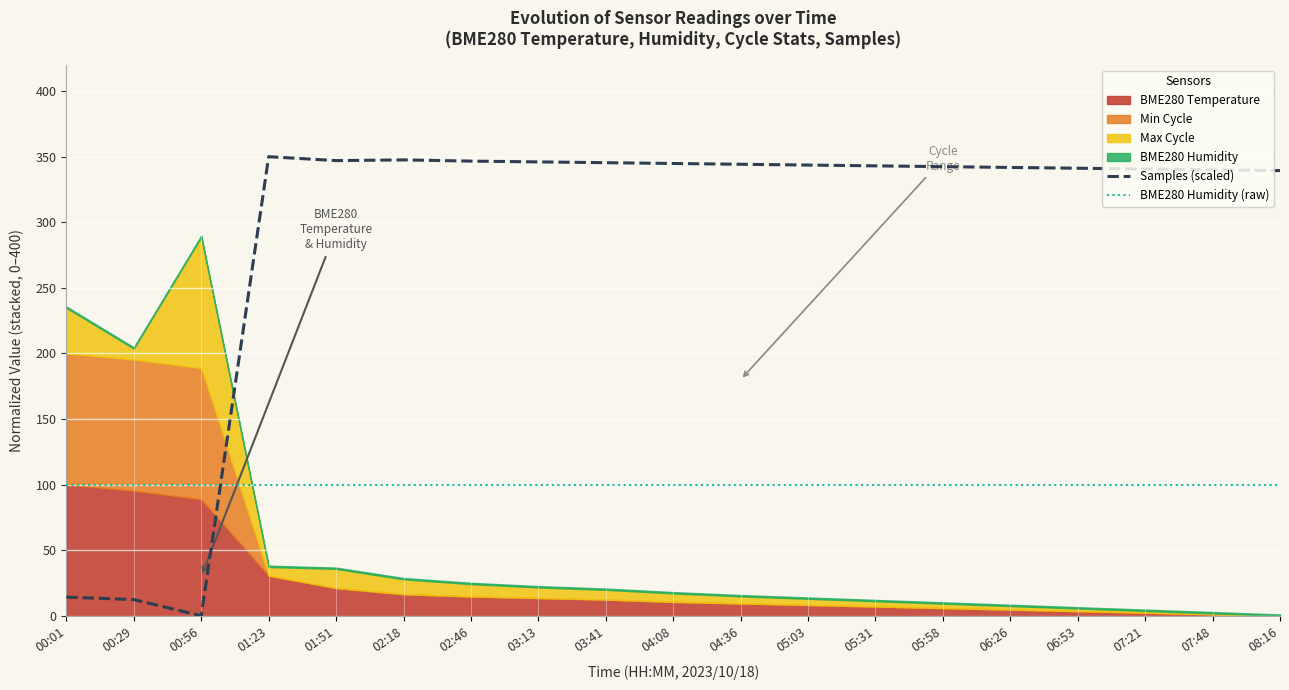

Does the chart display data point markers on the line(s)?

No